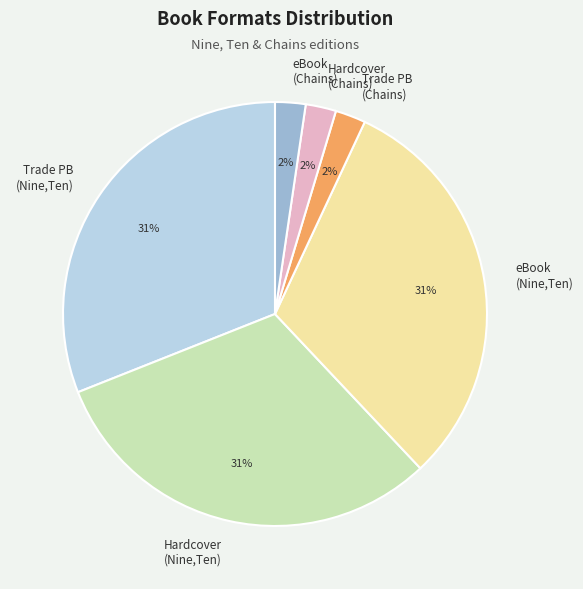

Does any single category account for the majority?

No